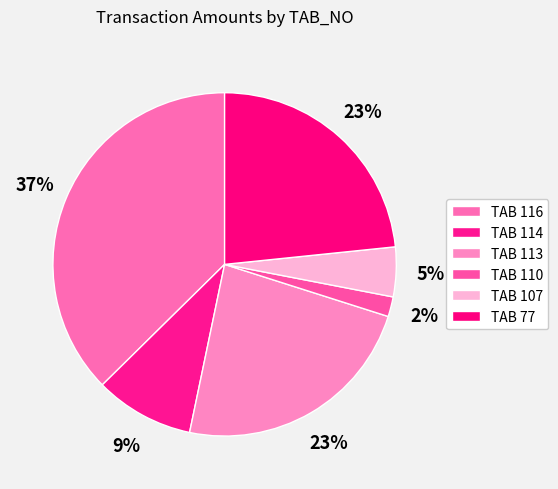

How many segments does this pie chart have?

6